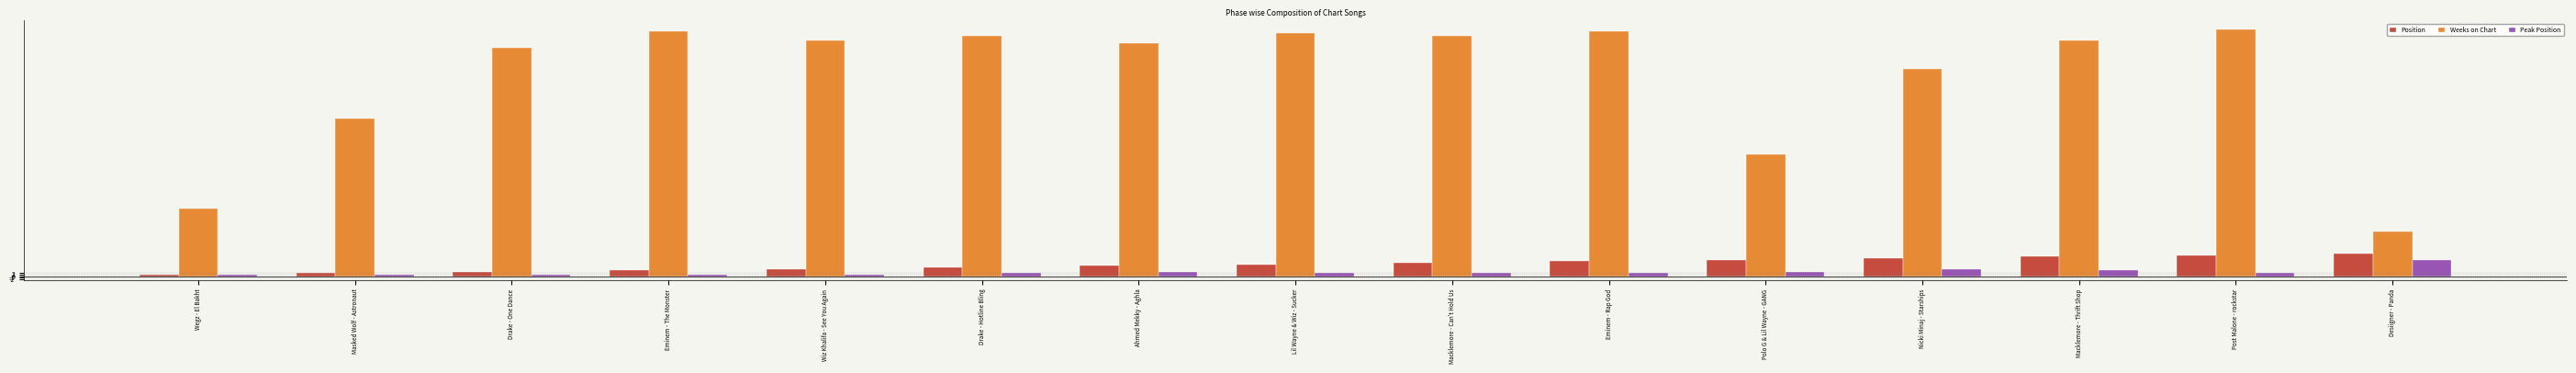

How many series are shown in this chart?

3